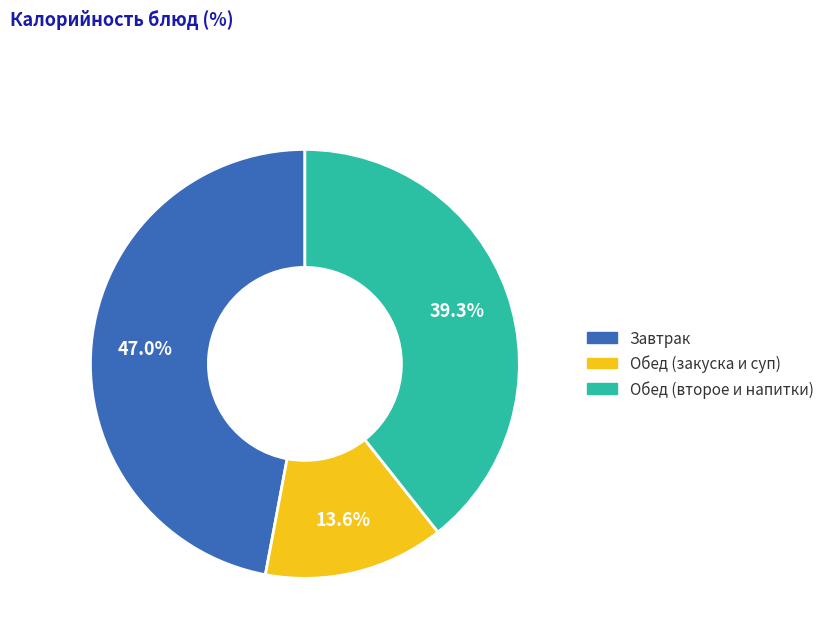

Is there any slice that represents more than half of the pie?

No